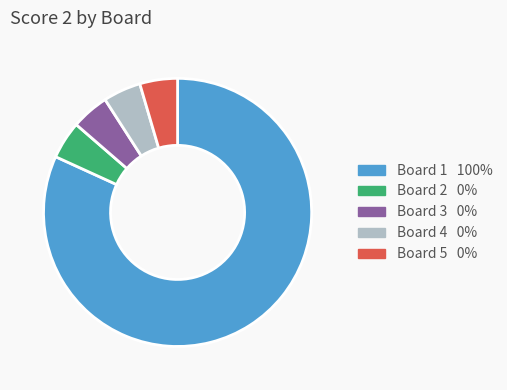

How many segments does this pie chart have?

5